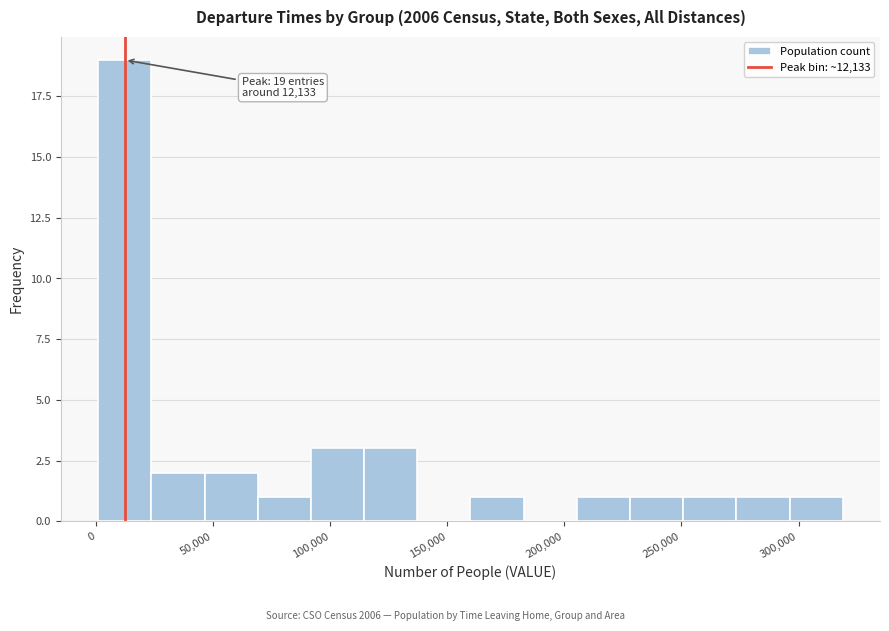

Over which range of the x-axis is the bar tallest?

0 to 25000